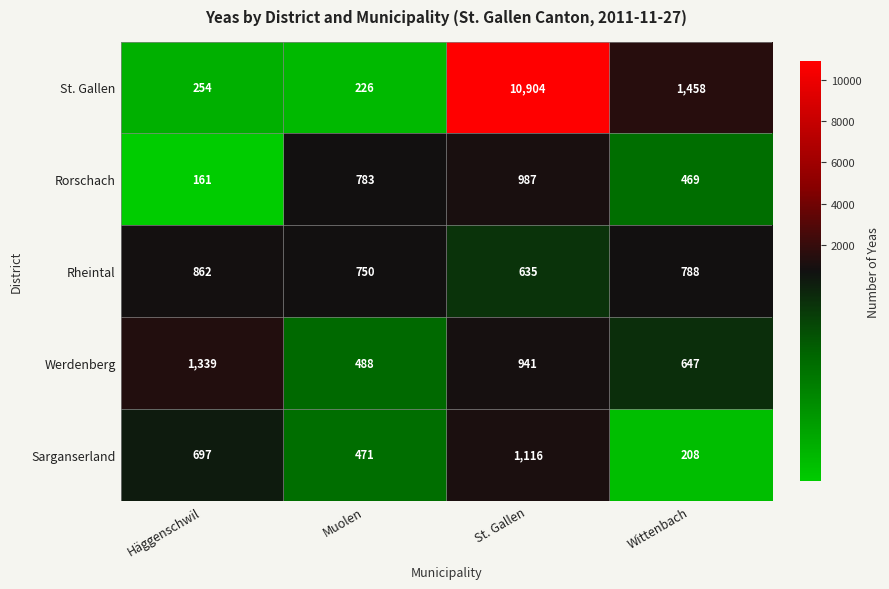

Reading right to left, list all the values displayed in this chart.

St. Gallen: Wittenbach=1458	St. Gallen=10904	Muolen=226	Häggenschwil=254
Rorschach: Wittenbach=469	St. Gallen=987	Muolen=783	Häggenschwil=161
Rheintal: Wittenbach=788	St. Gallen=635	Muolen=750	Häggenschwil=862
Werdenberg: Wittenbach=647	St. Gallen=941	Muolen=488	Häggenschwil=1339
Sarganserland: Wittenbach=208	St. Gallen=1116	Muolen=471	Häggenschwil=697